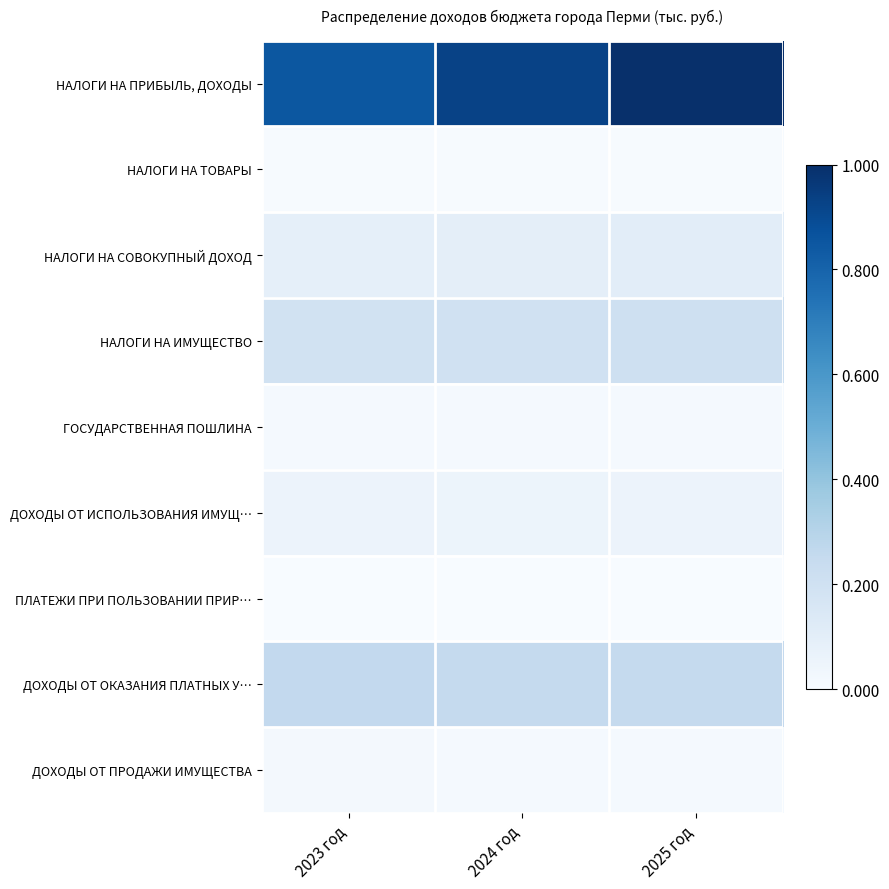

Reading left to right, list all the values displayed in this chart.

НАЛОГИ НА ПРИБЫЛЬ, ДОХОДЫ: 2023 год=0.9	2024 год=0.9	2025 год=1.0
НАЛОГИ НА ТОВАРЫ: 2023 год=0.0	2024 год=0.0	2025 год=0.0
НАЛОГИ НА СОВОКУПНЫЙ ДОХОД: 2023 год=0.1	2024 год=0.1	2025 год=0.1
НАЛОГИ НА ИМУЩЕСТВО: 2023 год=0.2	2024 год=0.2	2025 год=0.2
ГОСУДАРСТВЕННАЯ ПОШЛИНА: 2023 год=0.0	2024 год=0.0	2025 год=0.0
ДОХОДЫ ОТ ИСПОЛЬЗОВАНИЯ ИМУЩ…: 2023 год=0.1	2024 год=0.1	2025 год=0.1
ПЛАТЕЖИ ПРИ ПОЛЬЗОВАНИИ ПРИР…: 2023 год=0.0	2024 год=0.0	2025 год=0.0
ДОХОДЫ ОТ ОКАЗАНИЯ ПЛАТНЫХ У…: 2023 год=0.3	2024 год=0.3	2025 год=0.3
ДОХОДЫ ОТ ПРОДАЖИ ИМУЩЕСТВА: 2023 год=0.0	2024 год=0.0	2025 год=0.0